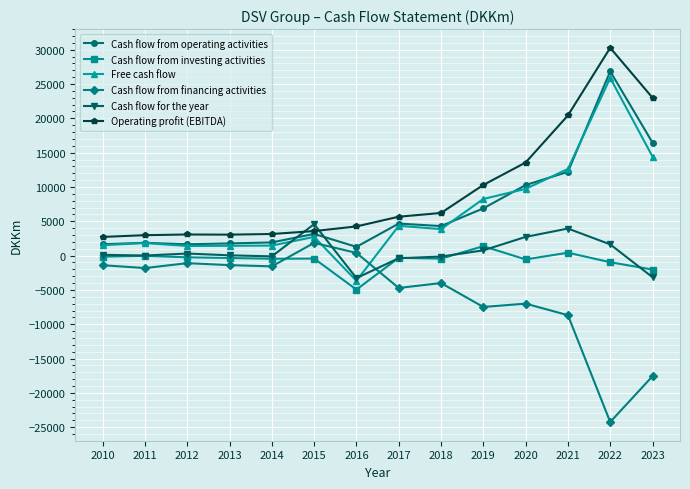

True or false: Cash flow for the year and Cash flow from operating activities cross at least once.

True